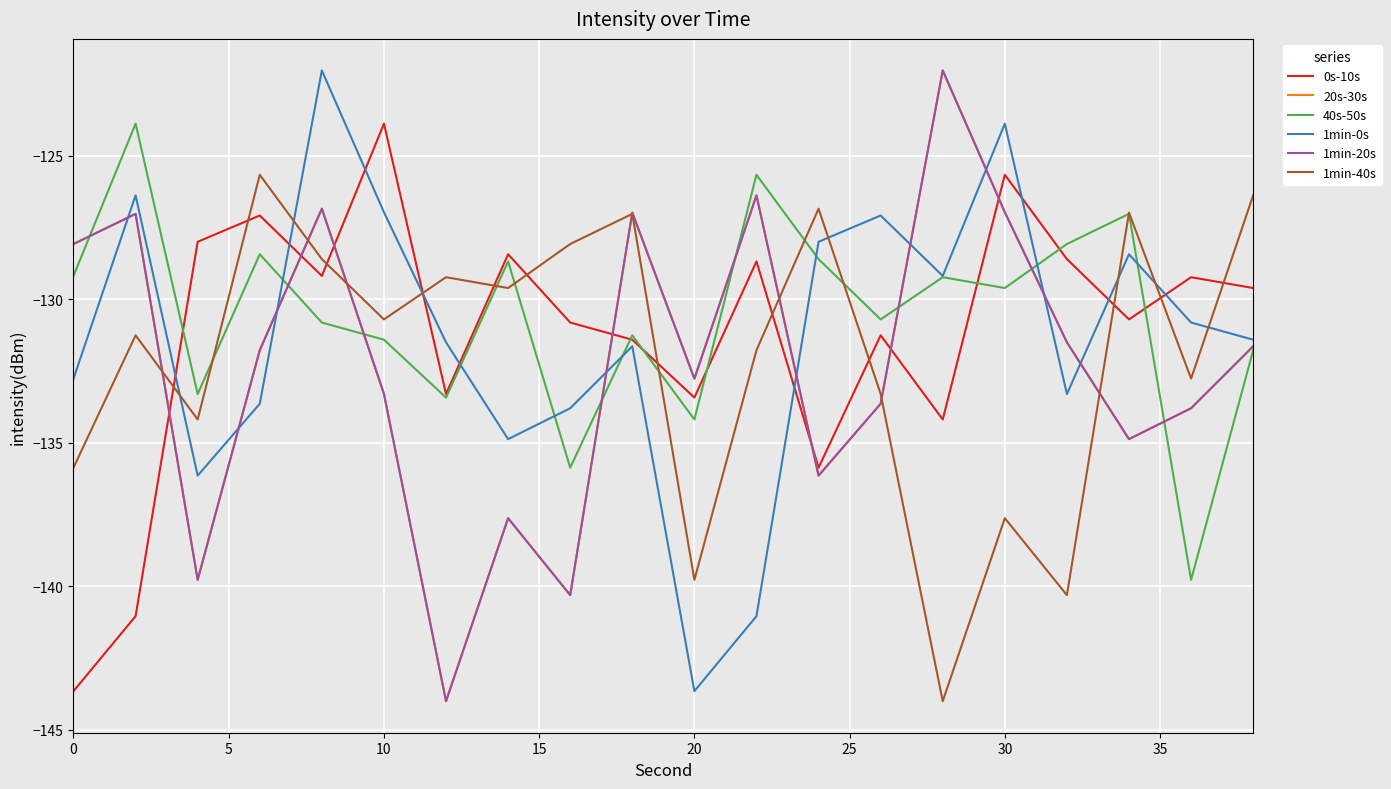

Is this an area chart (filled region under the line)?

No